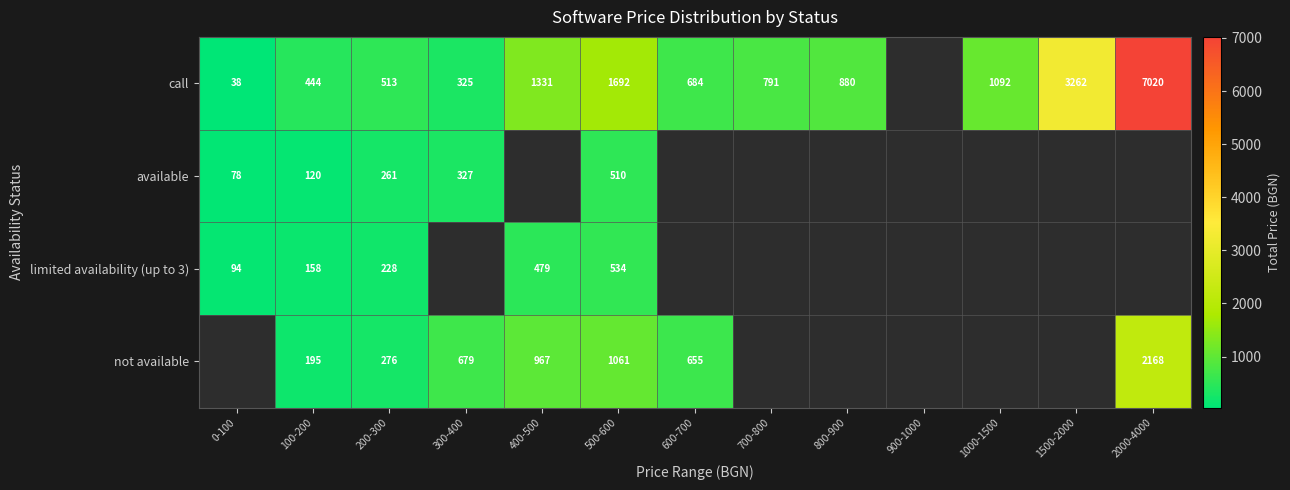

Is it true that call equals 691.1 at 200-300?

False